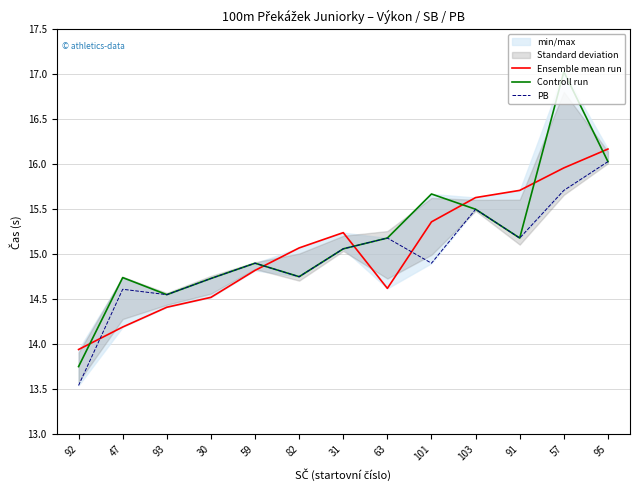

Which series has the largest range (max minus min)?

Controll run